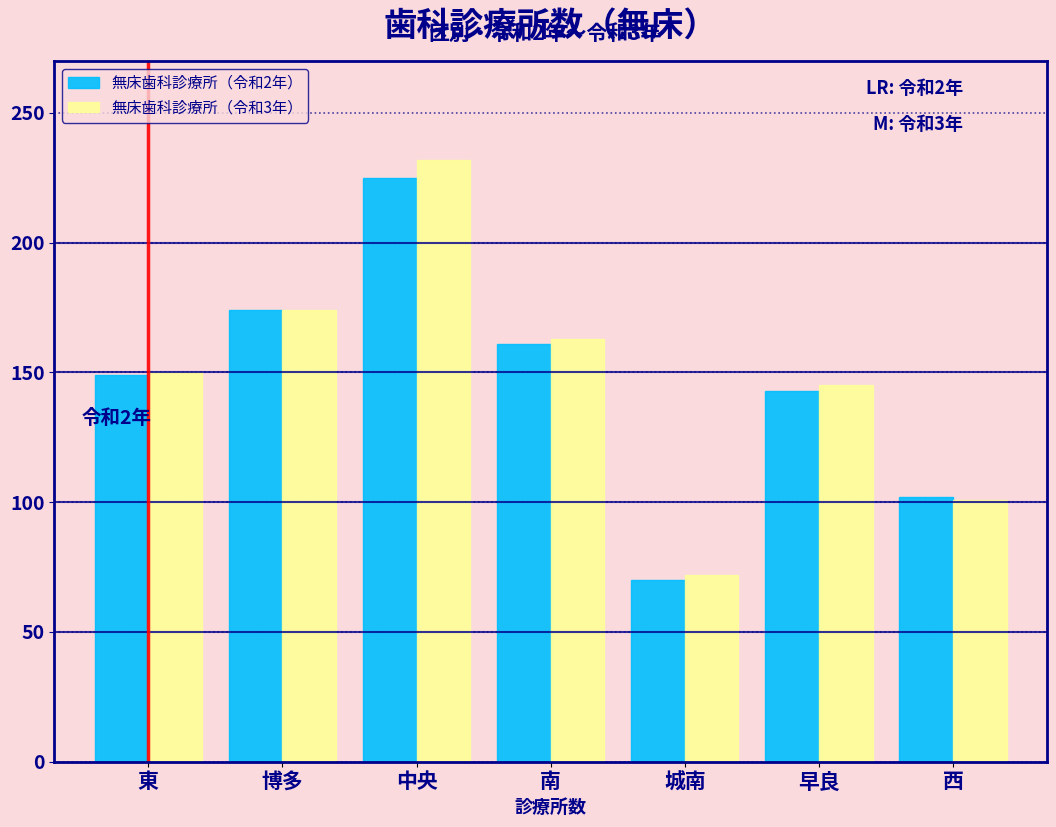

Reading left to right, list all the values displayed in this chart.

無床歯科診療所（令和2年）: 149	174	225	161	70	143	102
無床歯科診療所（令和3年）: 150	174	232	163	72	145	101